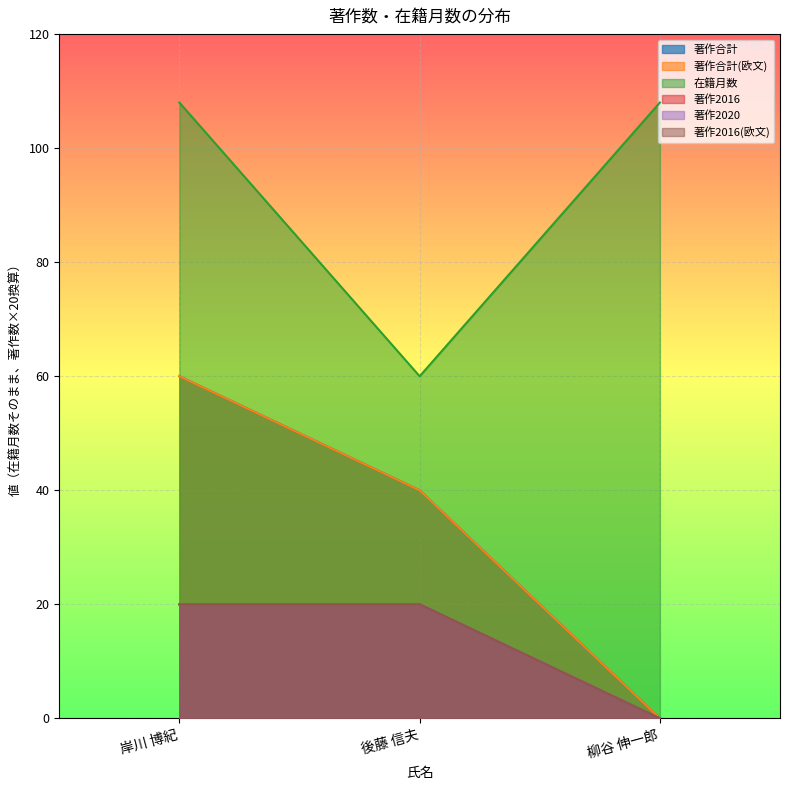

How many 著作合計(欧文) values are between 0 and 60?

3